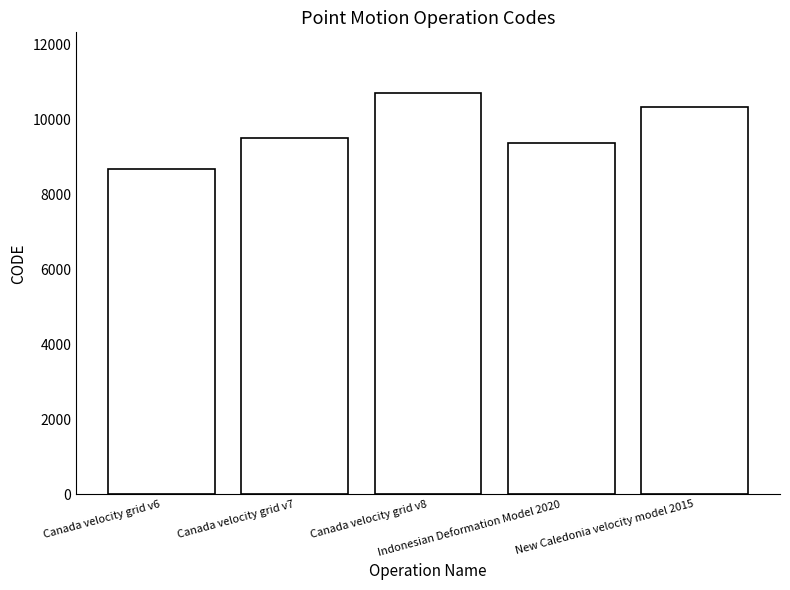

Between Canada velocity grid v8 and Canada velocity grid v6, which is larger?

Canada velocity grid v8